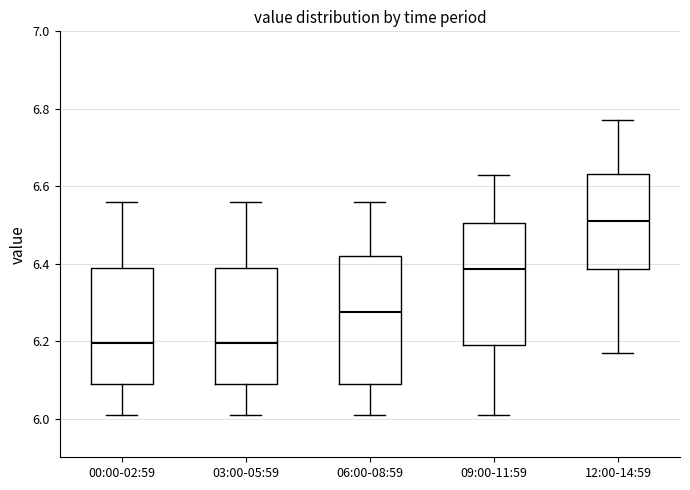

Reading left to right, read every box against the y-axis: the position of its median line, the range the box covers, and the ends of its whiskers. The values are not printed on the chart, so give them approximately, as read against the axis.

00:00-02:59: median 6.20, box 6.10 to 6.40, whiskers 6.02 to 6.56
03:00-05:59: median 6.20, box 6.10 to 6.40, whiskers 6.02 to 6.56
06:00-08:59: median 6.28, box 6.10 to 6.42, whiskers 6.02 to 6.56
09:00-11:59: median 6.38, box 6.20 to 6.50, whiskers 6.02 to 6.64
12:00-14:59: median 6.52, box 6.38 to 6.64, whiskers 6.18 to 6.78